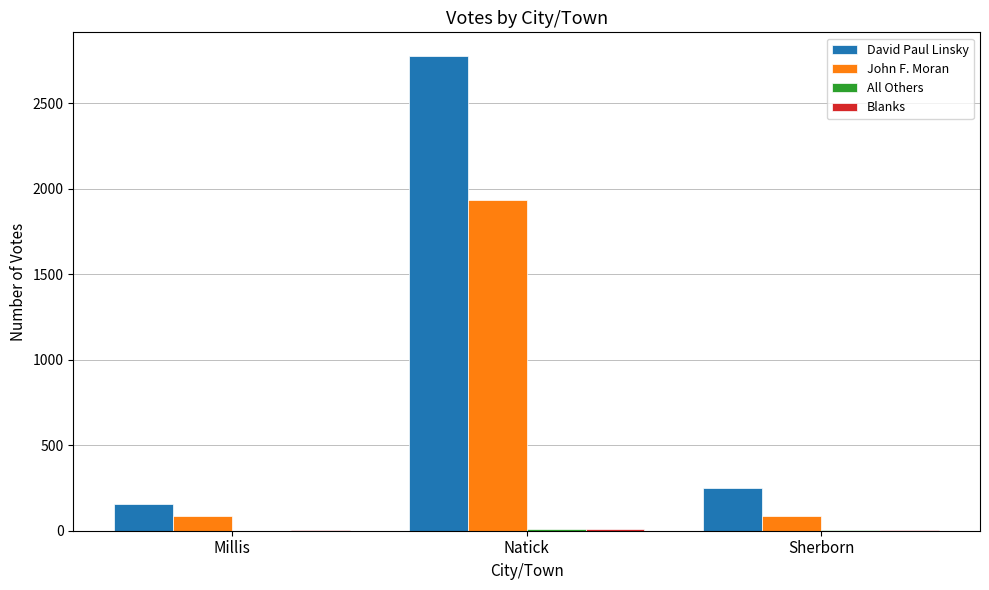

How many distinct data groups are displayed?

4